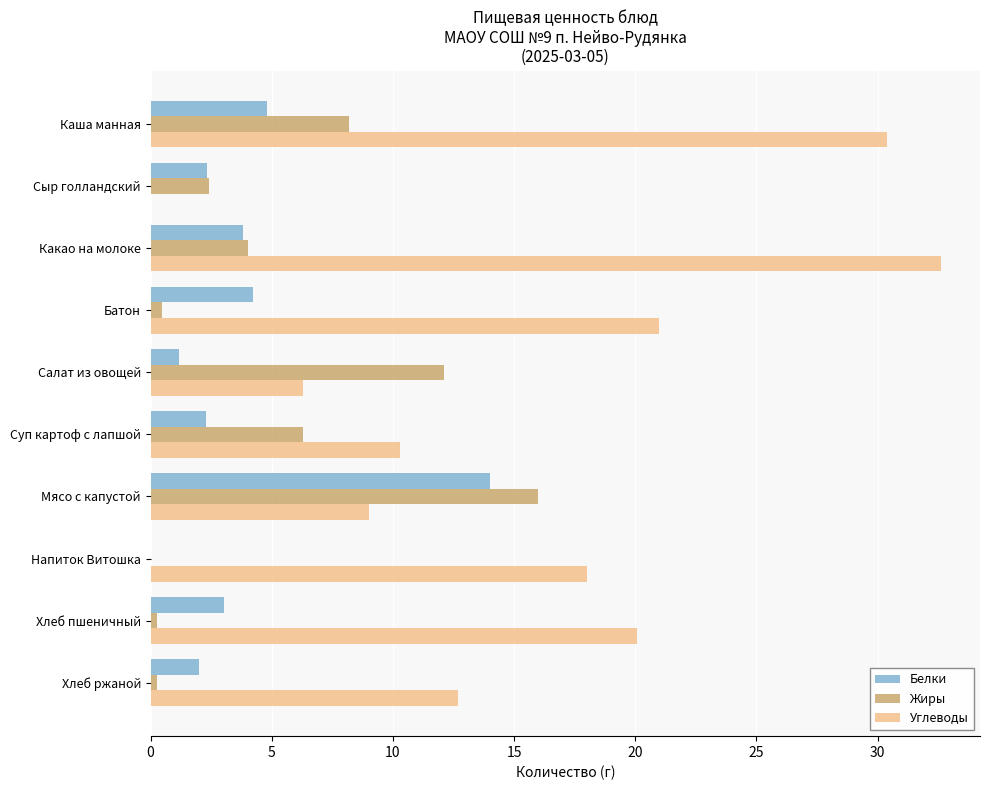

At which label does Жиры reach its peak?

Мясо с капустой